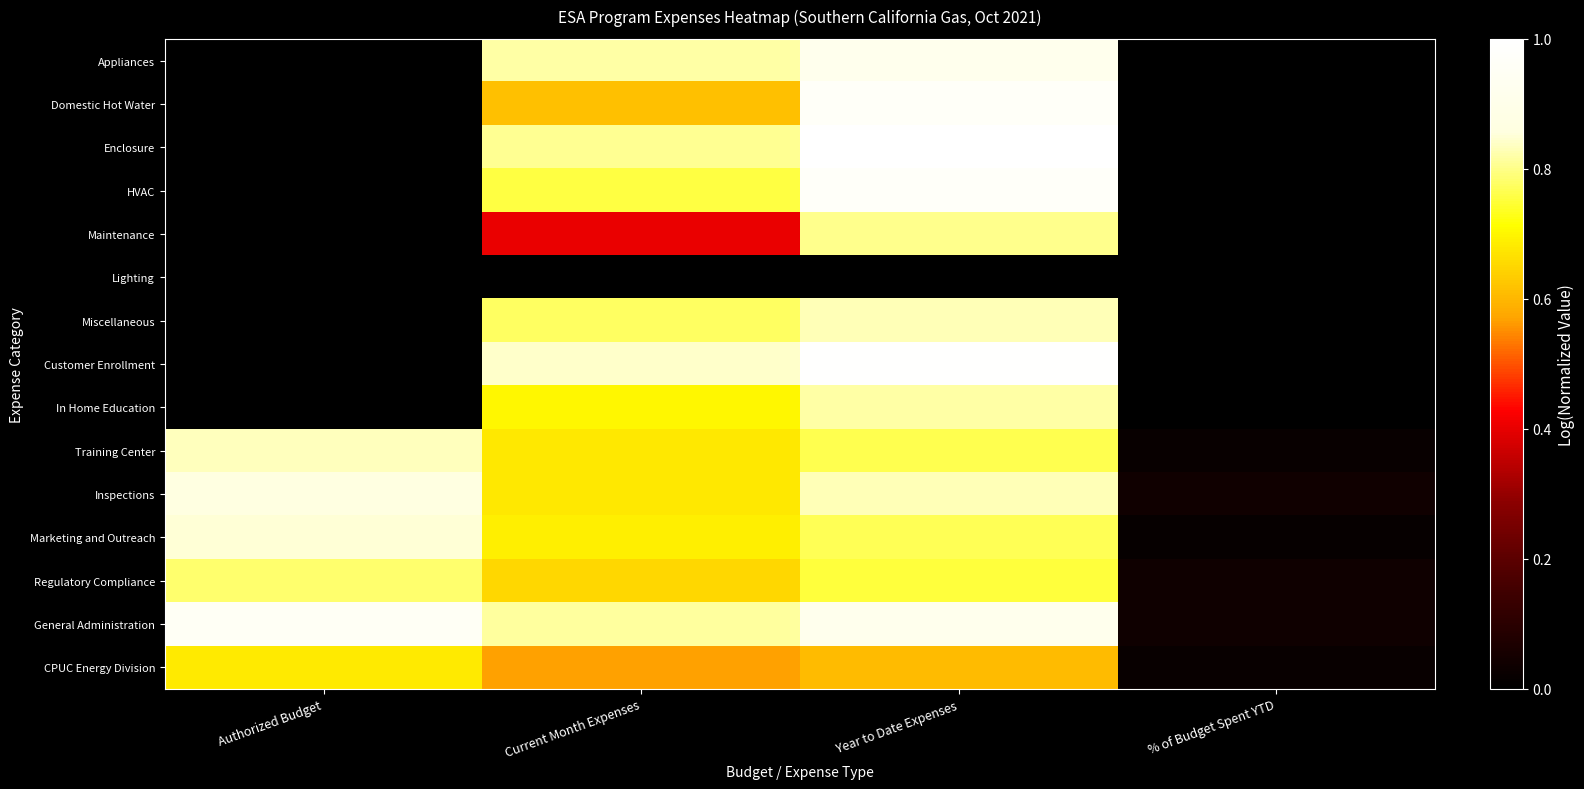

Reading left to right, extract all data points from this chart.

Appliances: Authorized Budget=0.0	Current Month Expenses=0.8	Year to Date Expenses=0.9	% of Budget Spent YTD=0.0
Domestic Hot Water: Authorized Budget=0.0	Current Month Expenses=0.6	Year to Date Expenses=1.0	% of Budget Spent YTD=0.0
Enclosure: Authorized Budget=0.0	Current Month Expenses=0.8	Year to Date Expenses=1.0	% of Budget Spent YTD=0.0
HVAC: Authorized Budget=0.0	Current Month Expenses=0.8	Year to Date Expenses=1.0	% of Budget Spent YTD=0.0
Maintenance: Authorized Budget=0.0	Current Month Expenses=0.4	Year to Date Expenses=0.8	% of Budget Spent YTD=0.0
Lighting: Authorized Budget=0.0	Current Month Expenses=0.0	Year to Date Expenses=0.0	% of Budget Spent YTD=0.0
Miscellaneous: Authorized Budget=0.0	Current Month Expenses=0.8	Year to Date Expenses=0.8	% of Budget Spent YTD=0.0
Customer Enrollment: Authorized Budget=0.0	Current Month Expenses=0.8	Year to Date Expenses=1.0	% of Budget Spent YTD=0.0
In Home Education: Authorized Budget=0.0	Current Month Expenses=0.7	Year to Date Expenses=0.8	% of Budget Spent YTD=0.0
Training Center: Authorized Budget=0.8	Current Month Expenses=0.7	Year to Date Expenses=0.8	% of Budget Spent YTD=0.0
Inspections: Authorized Budget=0.9	Current Month Expenses=0.7	Year to Date Expenses=0.8	% of Budget Spent YTD=0.0
Marketing and Outreach: Authorized Budget=0.9	Current Month Expenses=0.7	Year to Date Expenses=0.8	% of Budget Spent YTD=0.0
Regulatory Compliance: Authorized Budget=0.8	Current Month Expenses=0.7	Year to Date Expenses=0.8	% of Budget Spent YTD=0.0
General Administration: Authorized Budget=1.0	Current Month Expenses=0.8	Year to Date Expenses=0.9	% of Budget Spent YTD=0.0
CPUC Energy Division: Authorized Budget=0.7	Current Month Expenses=0.6	Year to Date Expenses=0.6	% of Budget Spent YTD=0.0